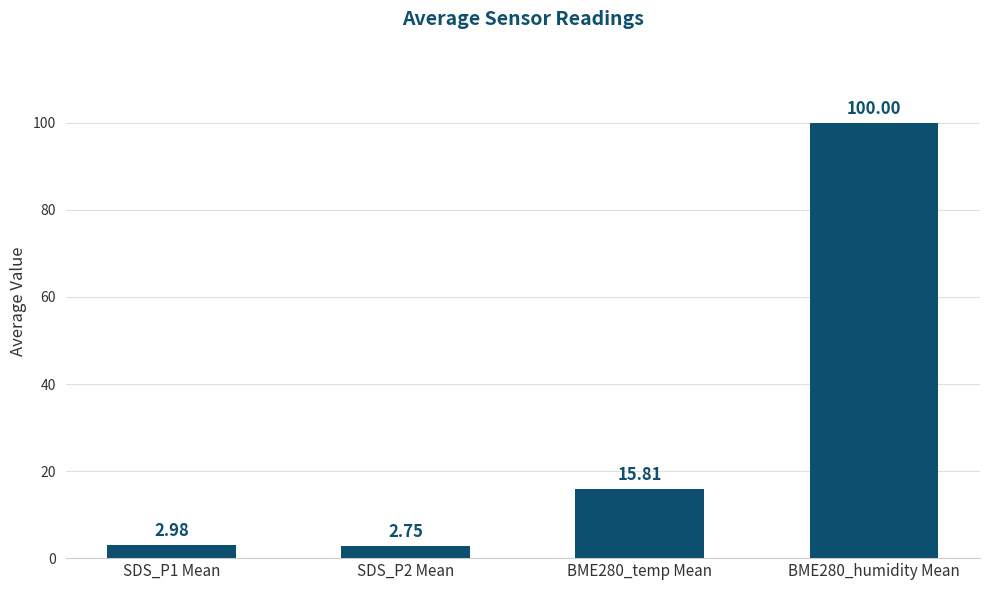

Rank the categories by value from highest to lowest.

BME280_humidity Mean, BME280_temp Mean, SDS_P1 Mean, SDS_P2 Mean